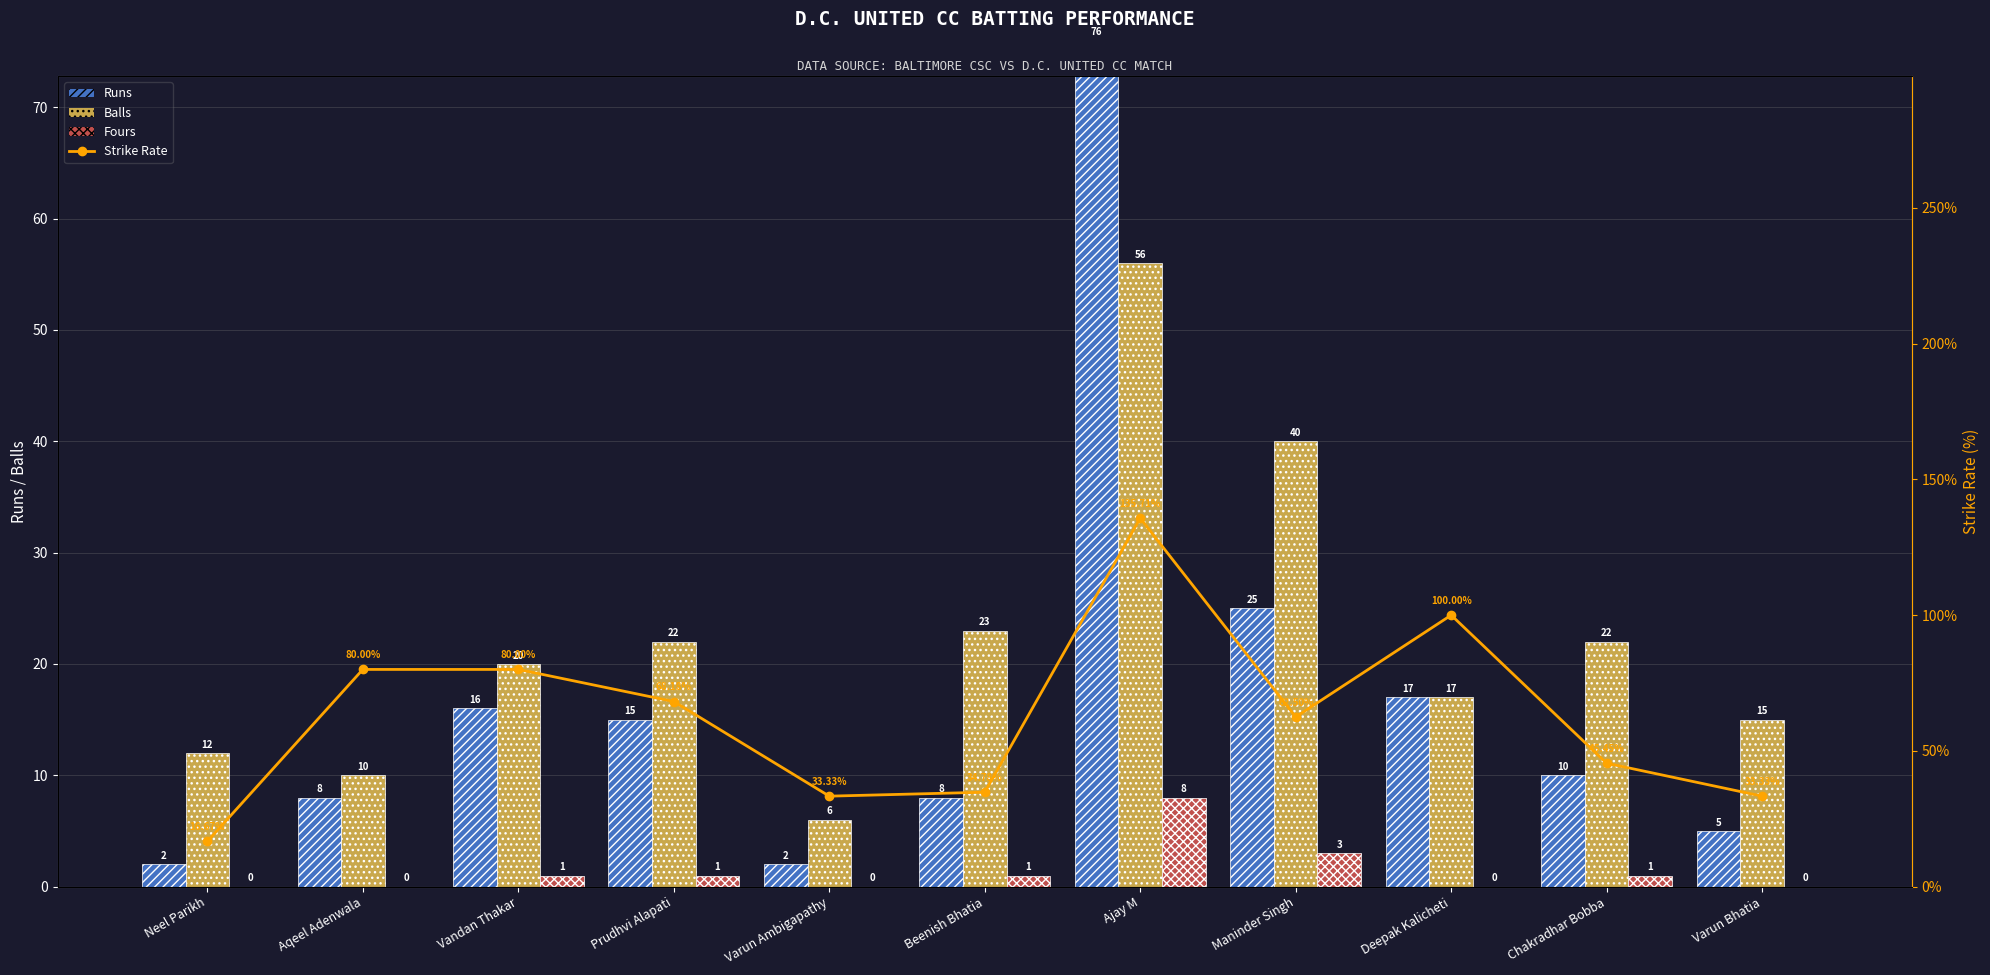

Reading left to right, what are all the values shown in this chart?

Runs: 2.0	8.0	16.0	15.0	2.0	8.0	76.0	25.0	17.0	10.0	5.0
Balls: 12.0	10.0	20.0	22.0	6.0	23.0	56.0	40.0	17.0	22.0	15.0
Fours: 0.0	0.0	1.0	1.0	0.0	1.0	8.0	3.0	0.0	1.0	0.0
Strike Rate: 16.7	80.0	80.0	68.2	33.3	34.8	135.7	62.5	100.0	45.5	33.3